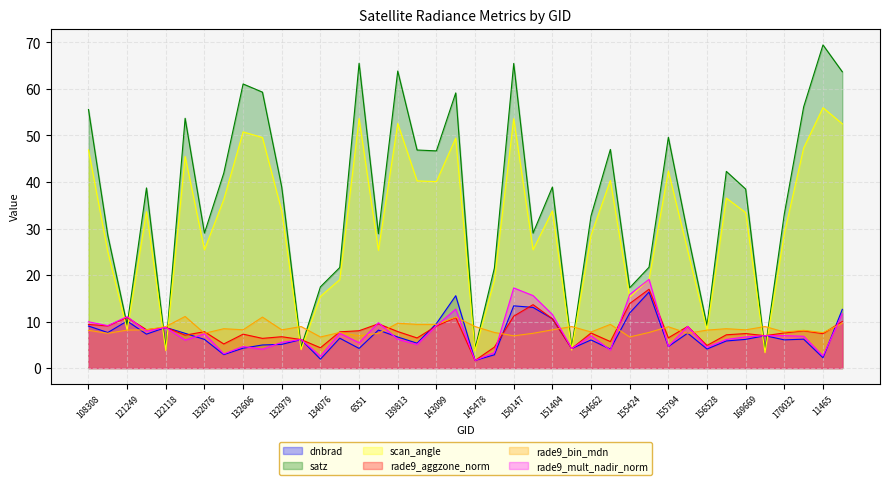

List the labels in order of scan_angle value, largest first.

11465, 6551, 150147, 139813, 170401, 132606, 132798, 145084, 170208, 108308, 123728, 155794, 155242, 140005, 143099, 169122, 132426, 151404, 132979, 121942, 169669, 170032, 154662, 150533, 132076, 138038, 156351, 115591, 155612, 137268, 149775, 134076, 155424, 121249, 156528, 133159, 154463, 122118, 145478, 169852